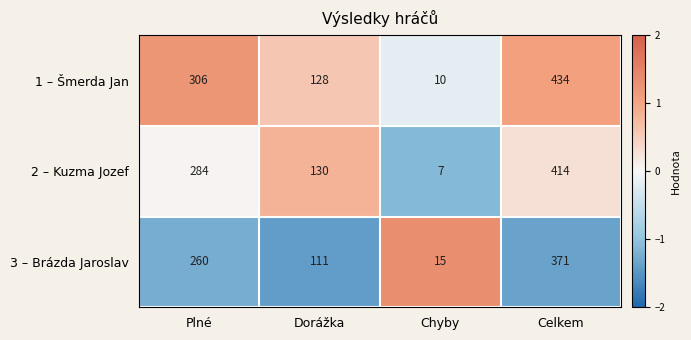

How many categories are shown in the chart?

4